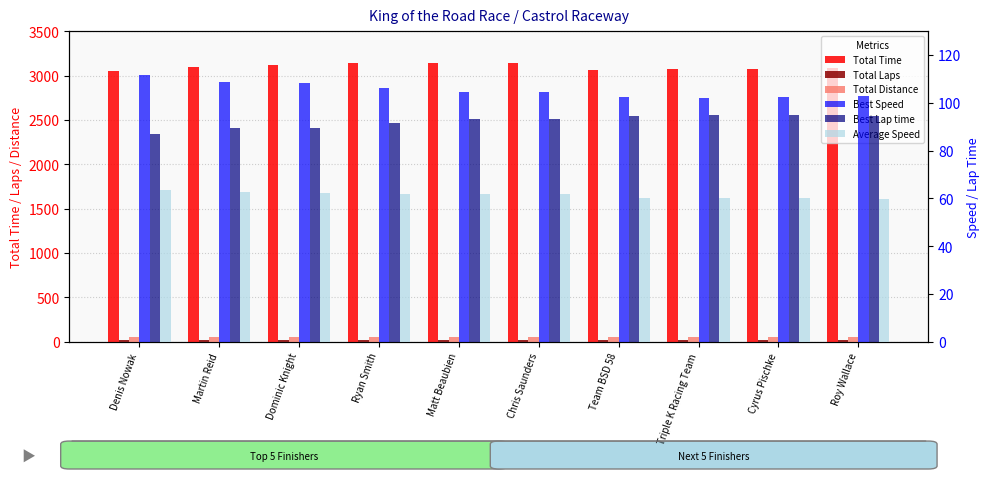

How many bars are there in total?

60